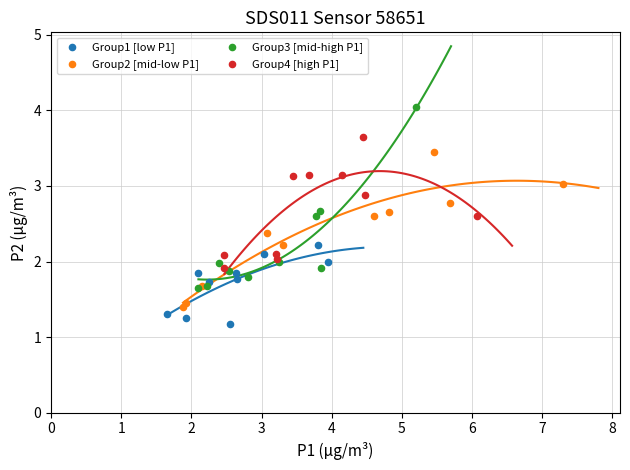

Which series reaches the maximum Y coordinate?

Group3 [mid-high P1]